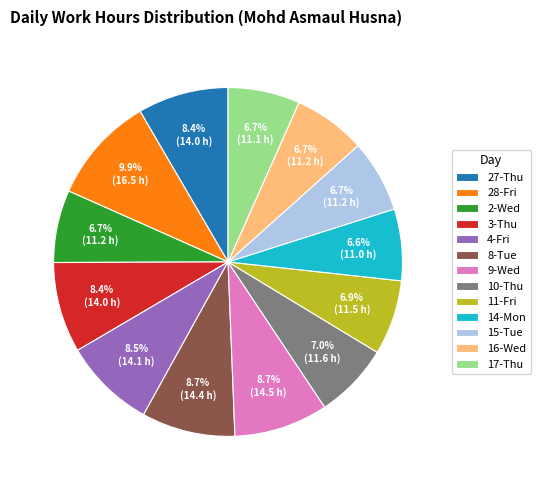

To the nearest percent, what percentage of the pie is 11-Fri?

7%